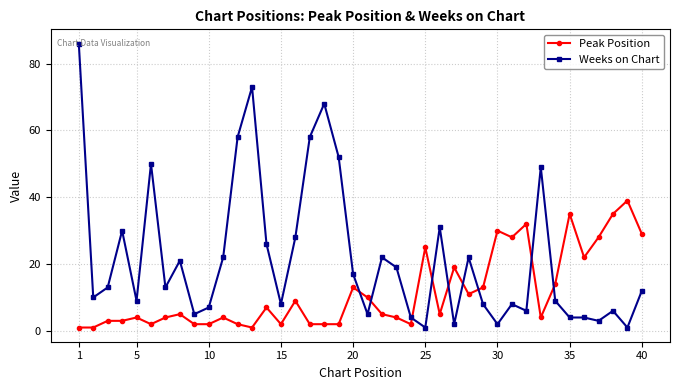

Which series has the widest spread of values?

Weeks on Chart